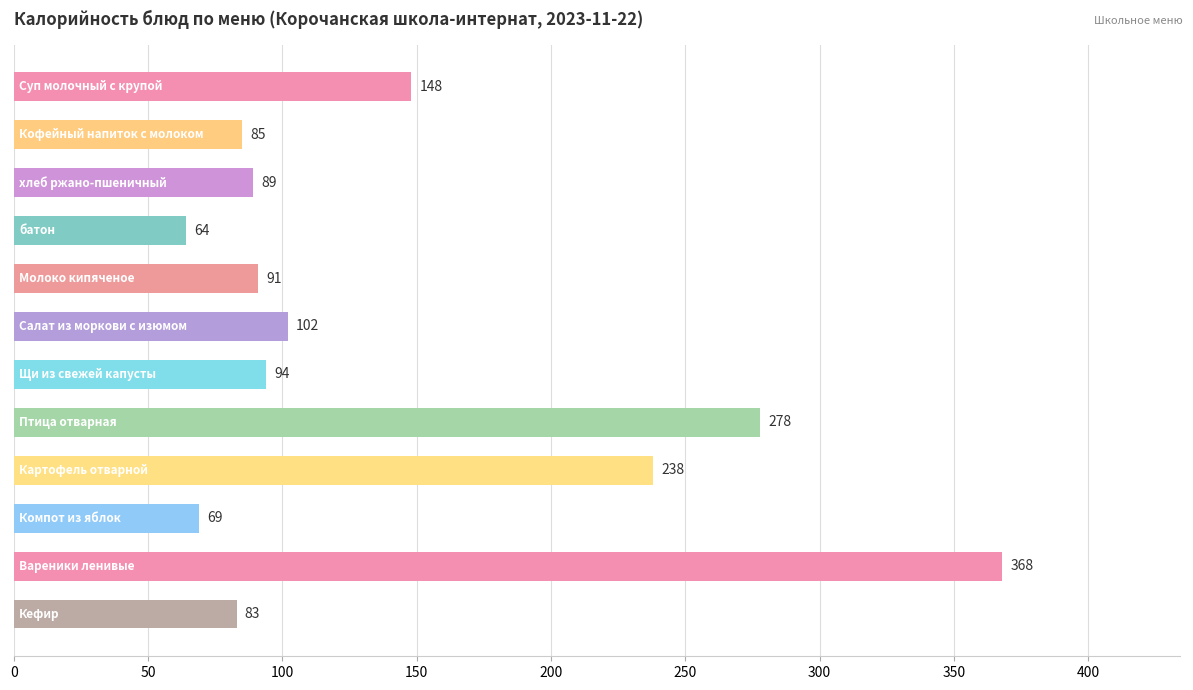

What is the difference between the maximum and minimum values?

304